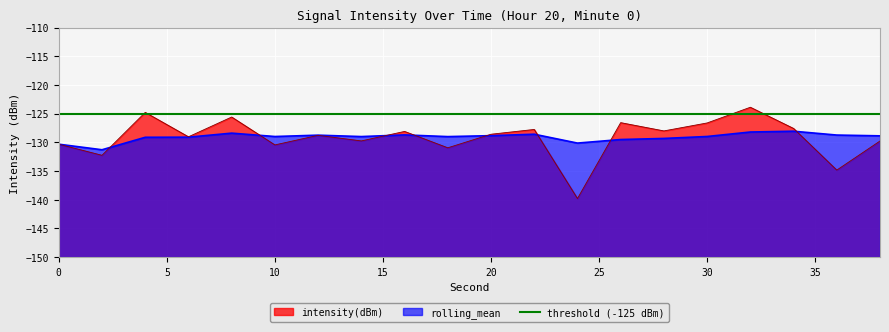

What is the lowest value of the rolling_mean series?

-131.3